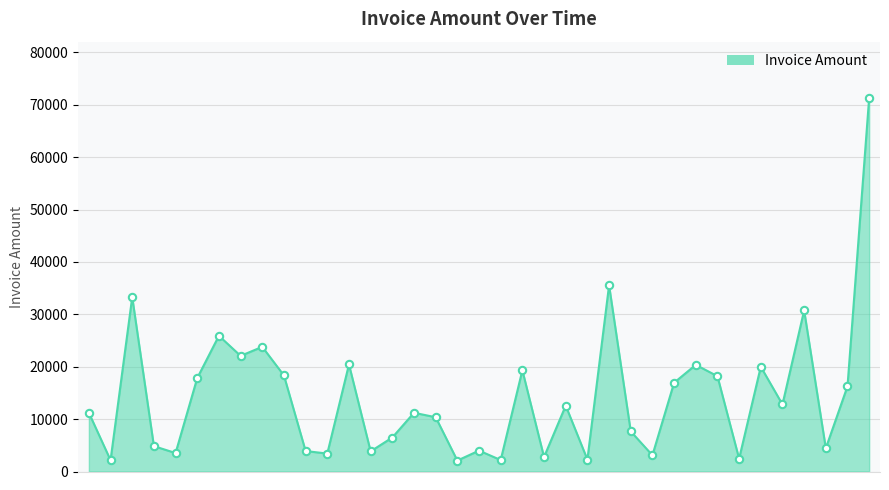

What is the minimum value shown in the chart?

2084.0